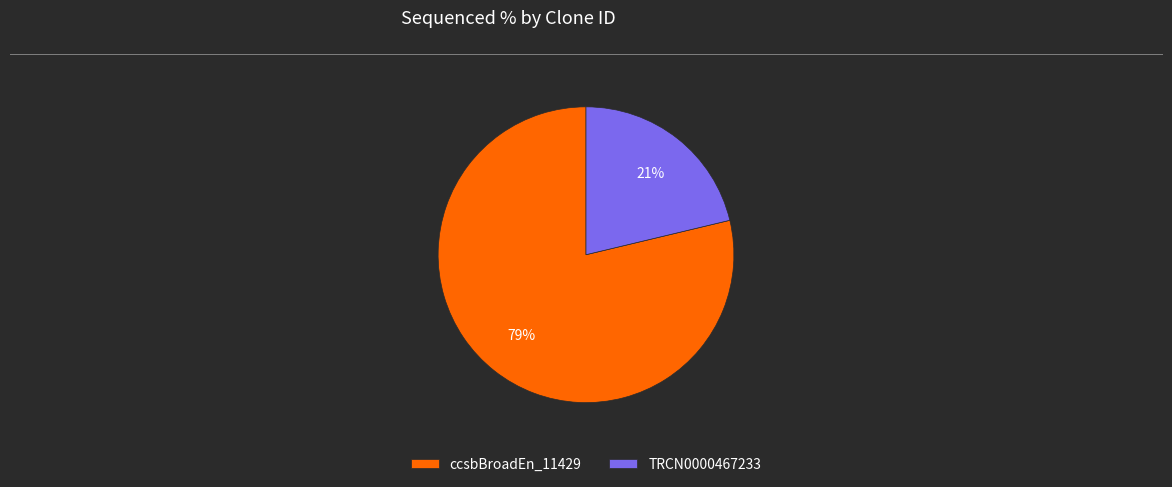

Rank the categories by value from highest to lowest.

ccsbBroadEn_11429, TRCN0000467233